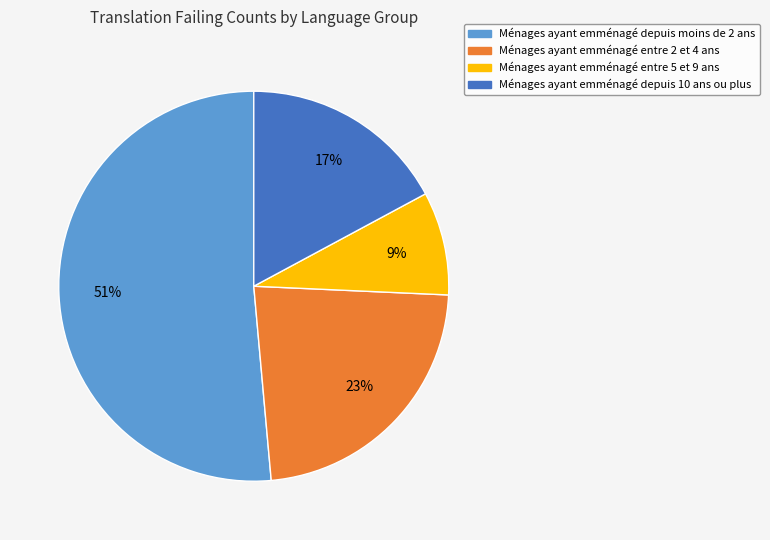

To the nearest percent, what is the average slice percentage?

25%